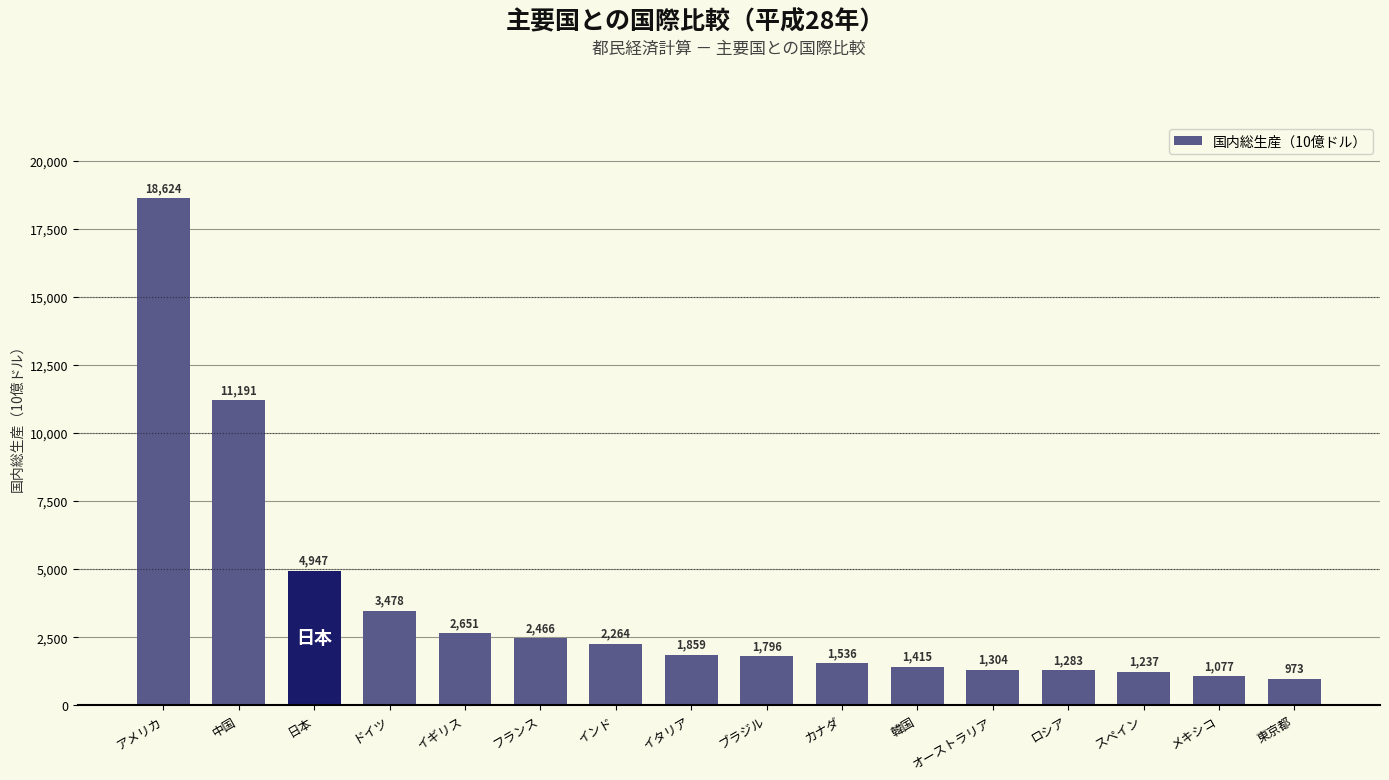

The chart shows a value of 18621.0 at 中国. True or false?

False